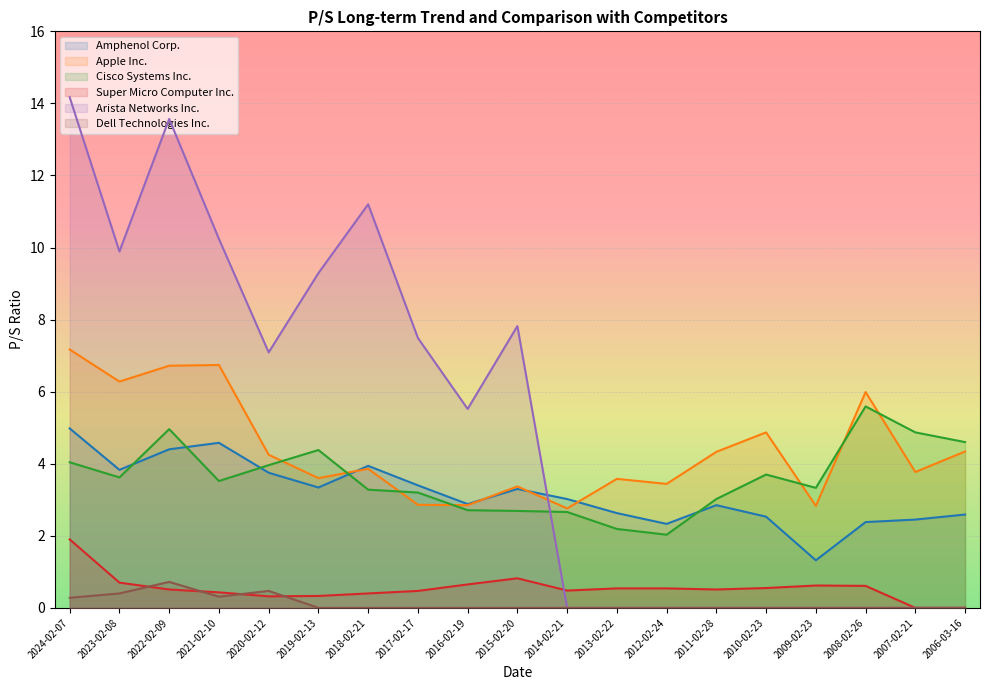

The value of Dell Technologies Inc. at 2021-02-10 is 0.2. True or false?

False